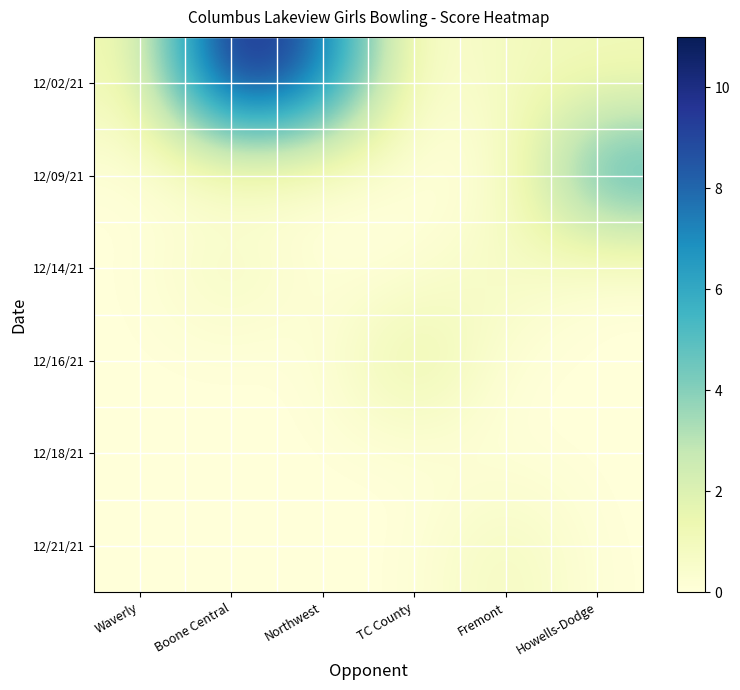

What is the spread (max minus min) of values at Fremont?

1